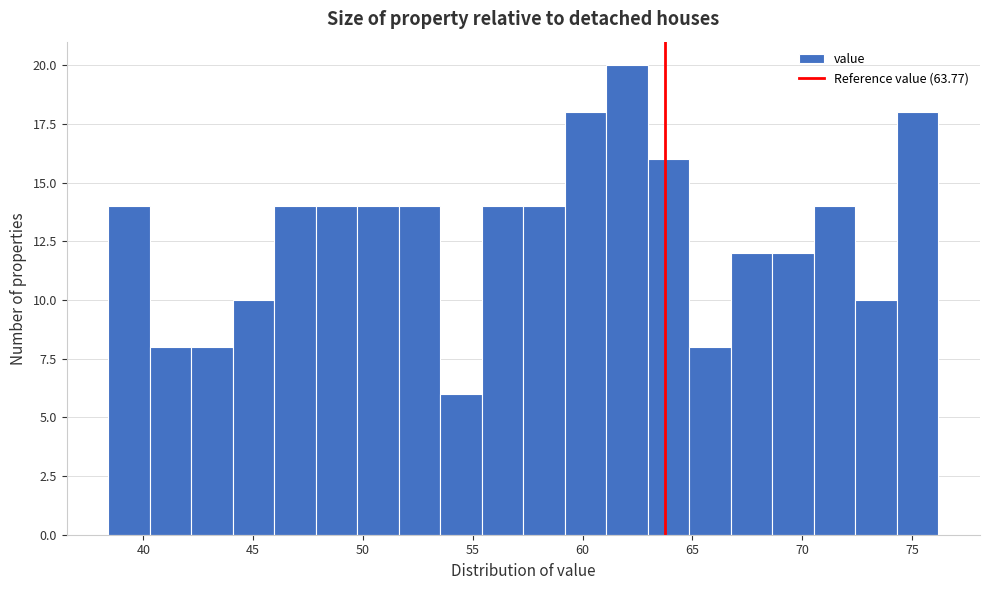

Around what value on the x-axis is the tallest bar? Give the approximate position of its centre, as read against the axis.

62.0